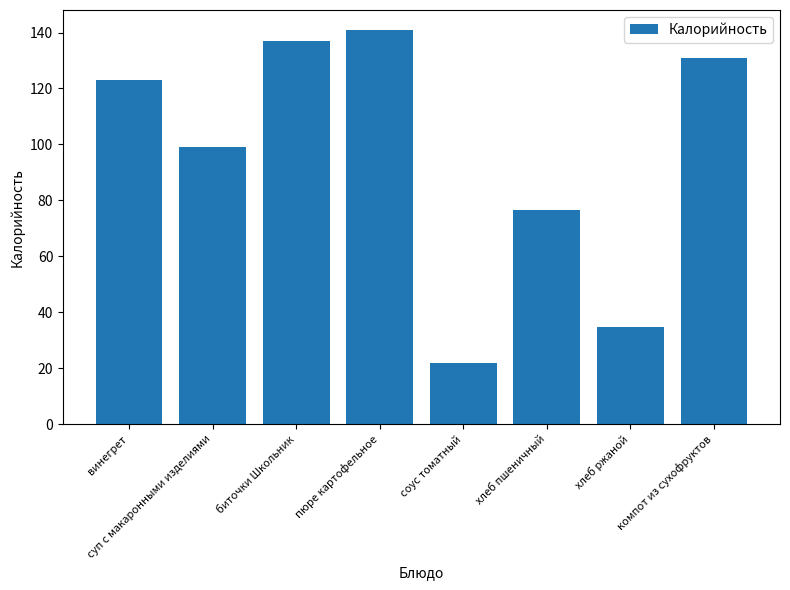

Is it true that the value at суп с макаронными изделиями is 99.0?

True